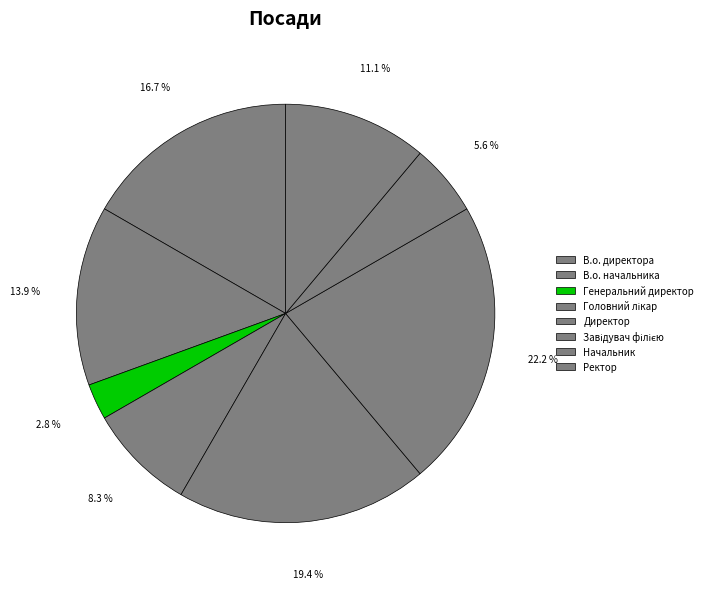

Between Головний лікар and В.о. директора, which is larger?

В.о. директора